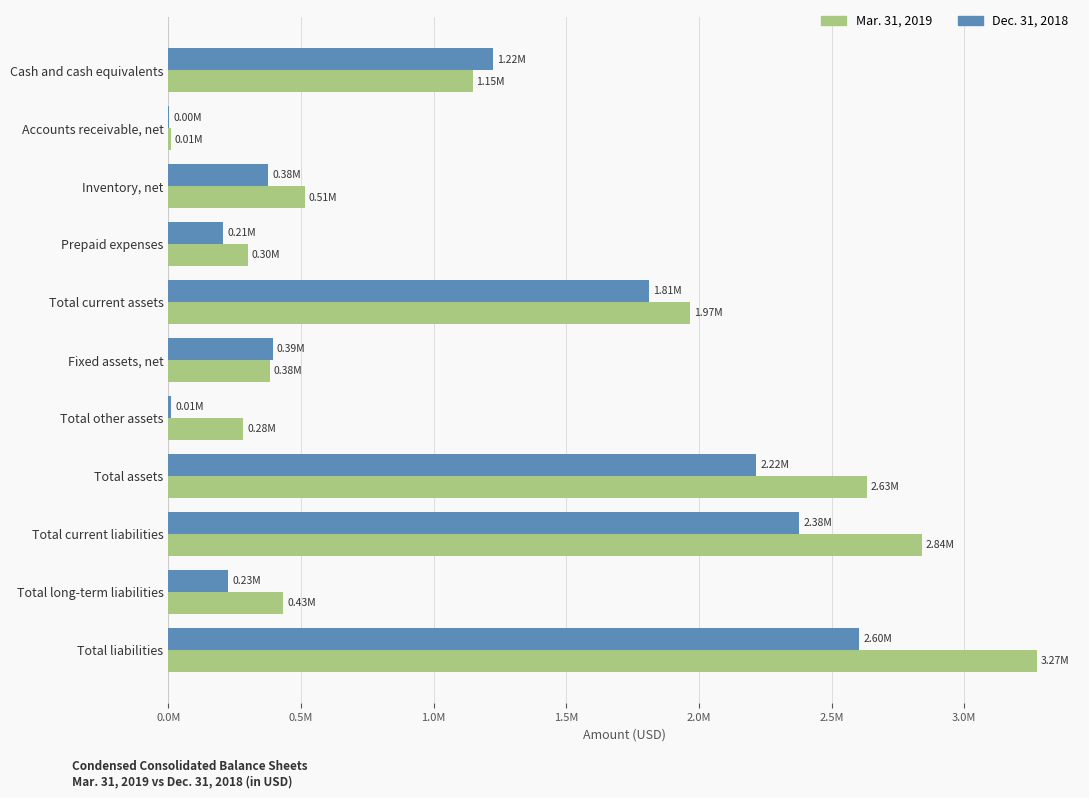

What are all the series names shown in the legend?

Mar. 31, 2019, Dec. 31, 2018